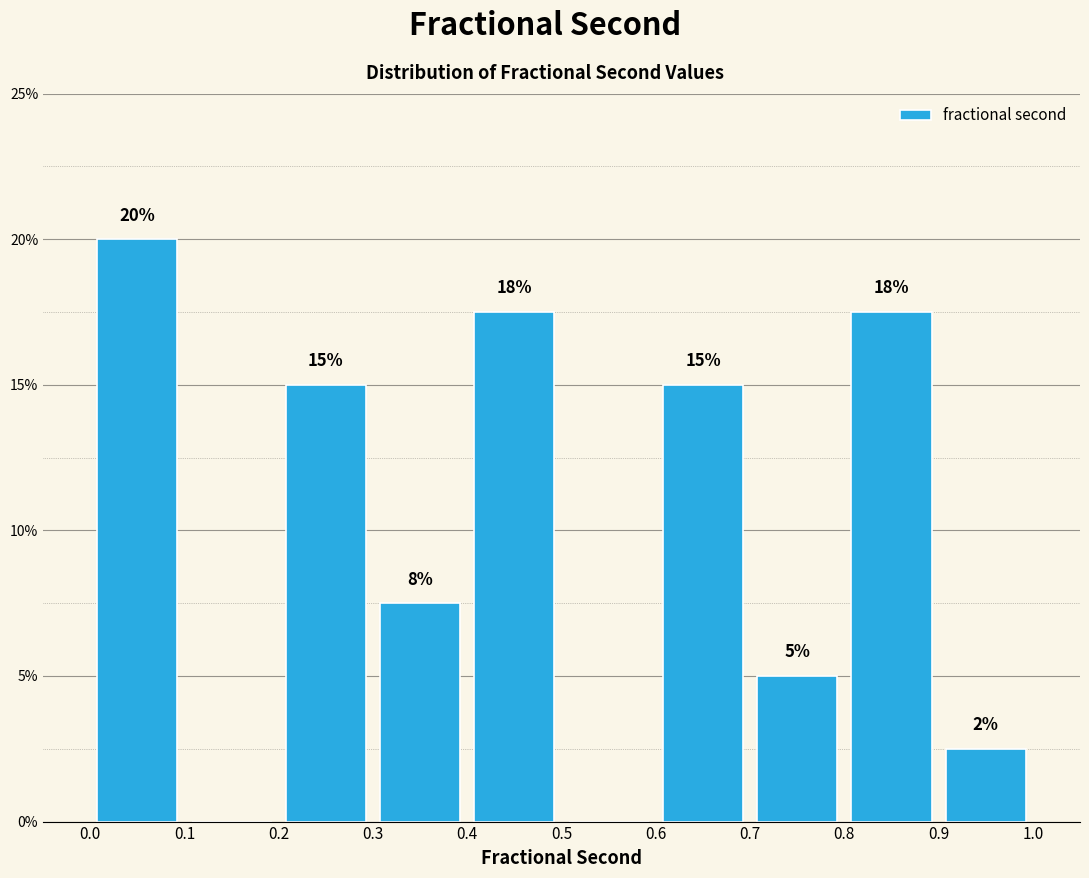

Over which range of the x-axis is the bar tallest?

0.0 to 0.1